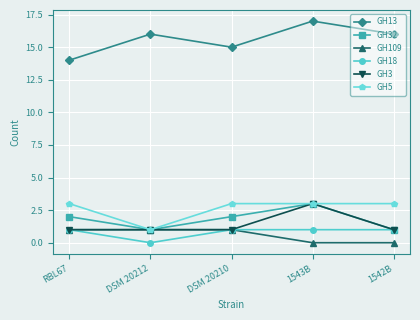

Reading right to left, what are all the values shown in this chart?

GH13: 16	17	15	16	14
GH32: 1	3	2	1	2
GH109: 0	0	1	1	1
GH18: 1	1	1	0	1
GH3: 1	3	1	1	1
GH5: 3	3	3	1	3